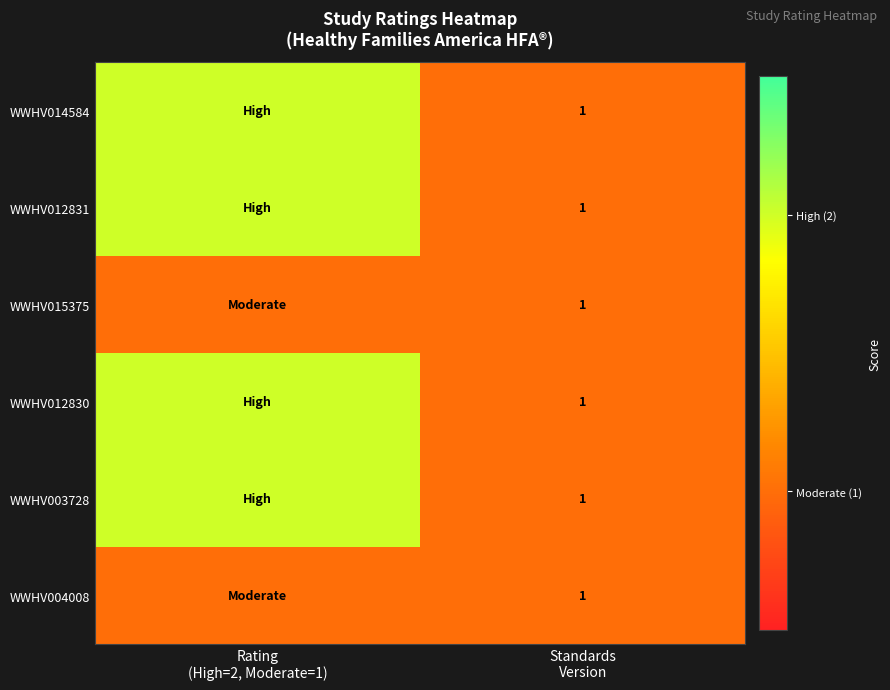

Which series changed the most between Rating (High=2, Moderate=1) and Standards Version?

WWHV014584